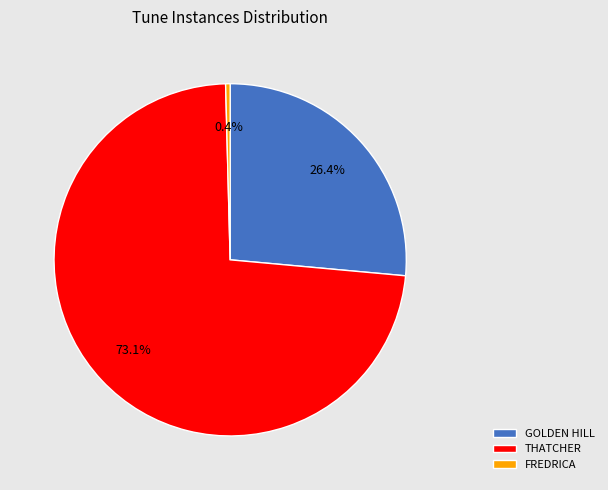

What percentage is NOT represented by GOLDEN HILL?

73.6%